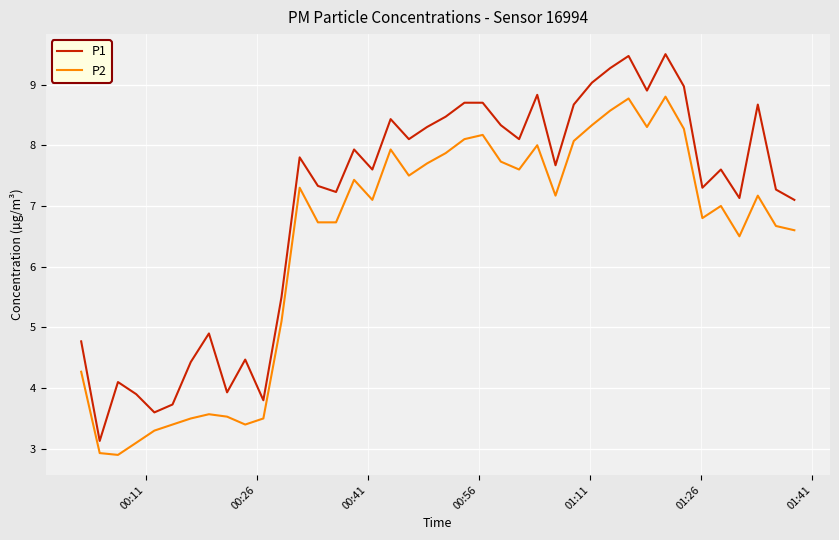

True or false: P1 and P2 intersect in this chart.

False